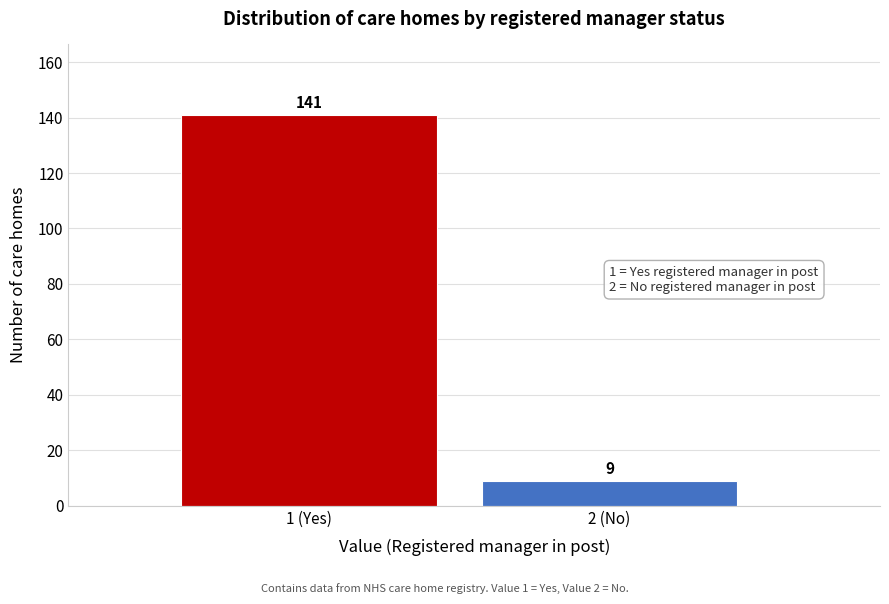

Reading left to right, what are all the values shown in this chart?

141	9